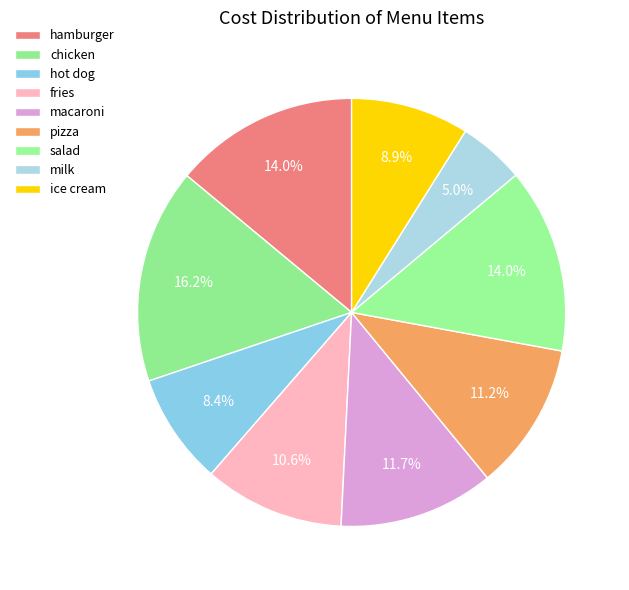

How much of the chart is everything except salad?

86.0%